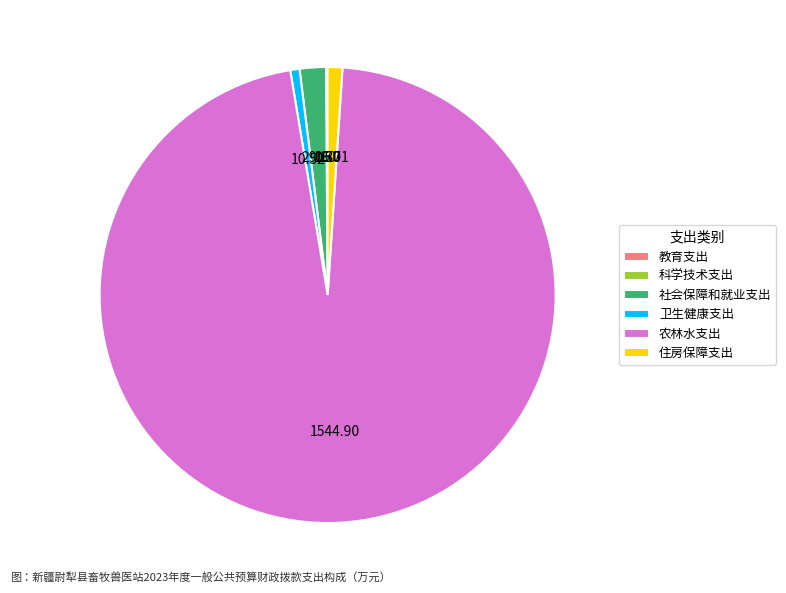

Is there any slice that represents more than half of the pie?

Yes